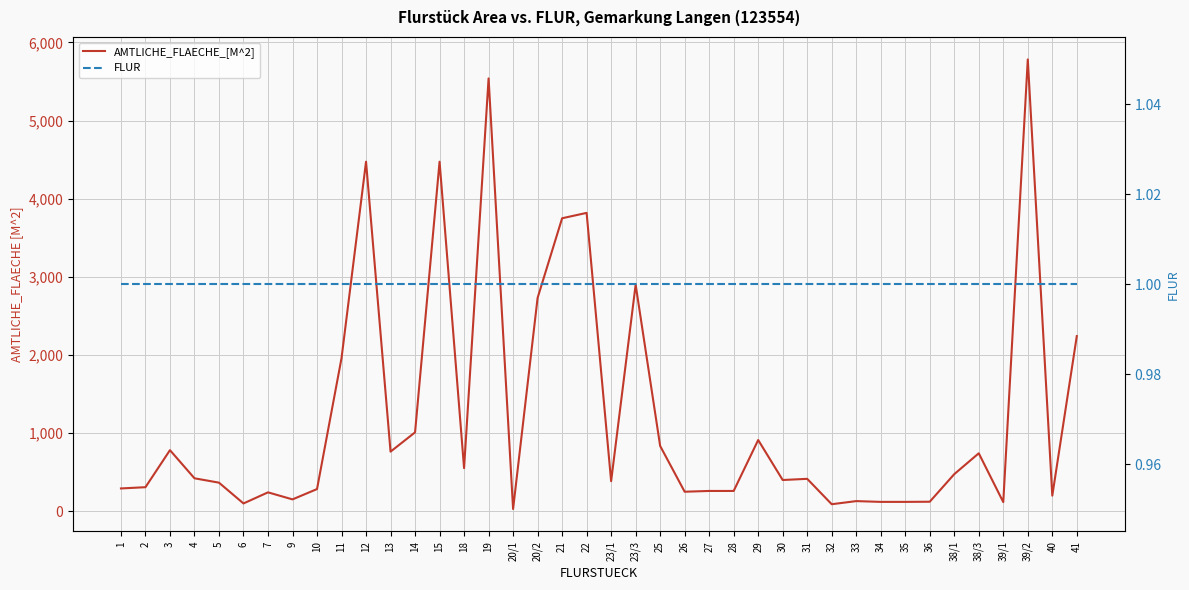

At which category does the chart reach its peak across all series?

39/2